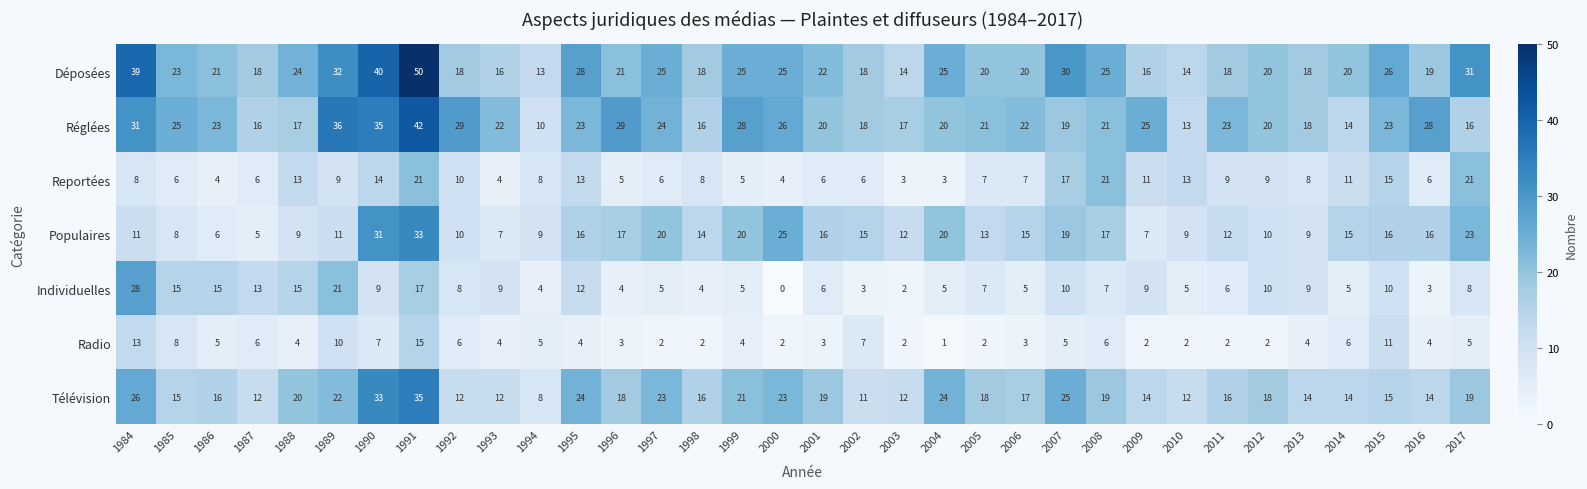

What is the sum of the Individuelles values at 2009 and 1986?

24